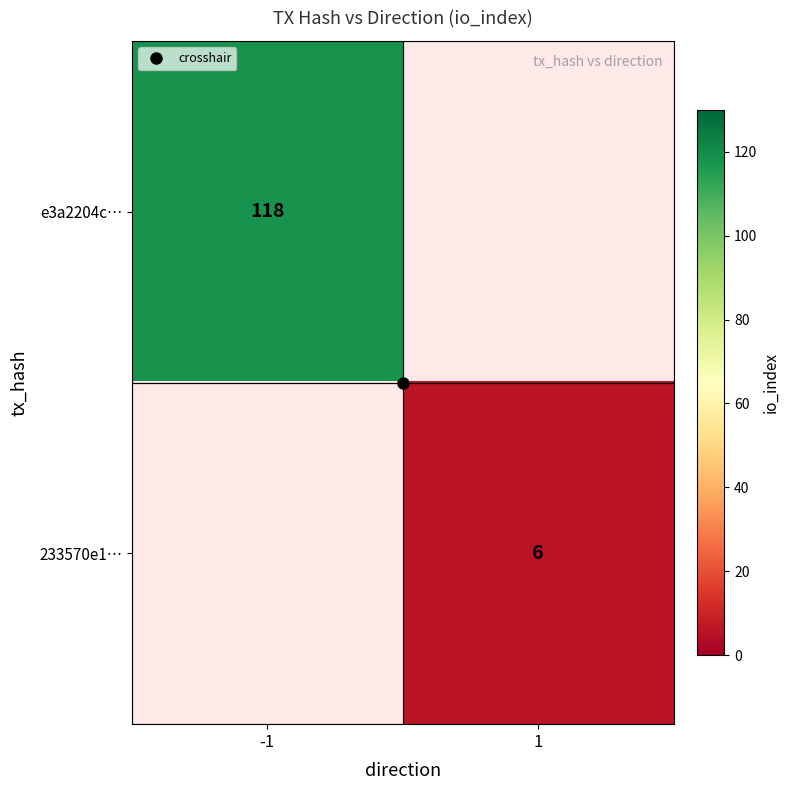

Rank the categories by 233570e1… value from highest to lowest.

-1, 1